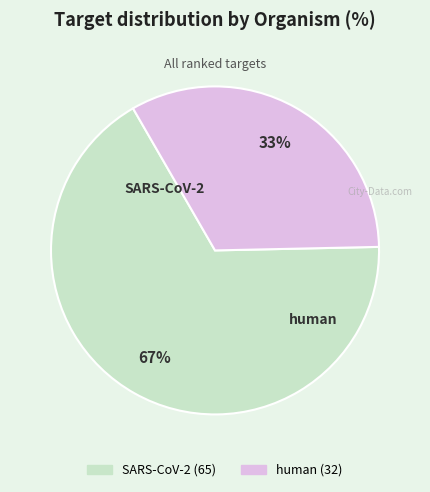

Rank the categories by value from lowest to highest.

human, SARS-CoV-2